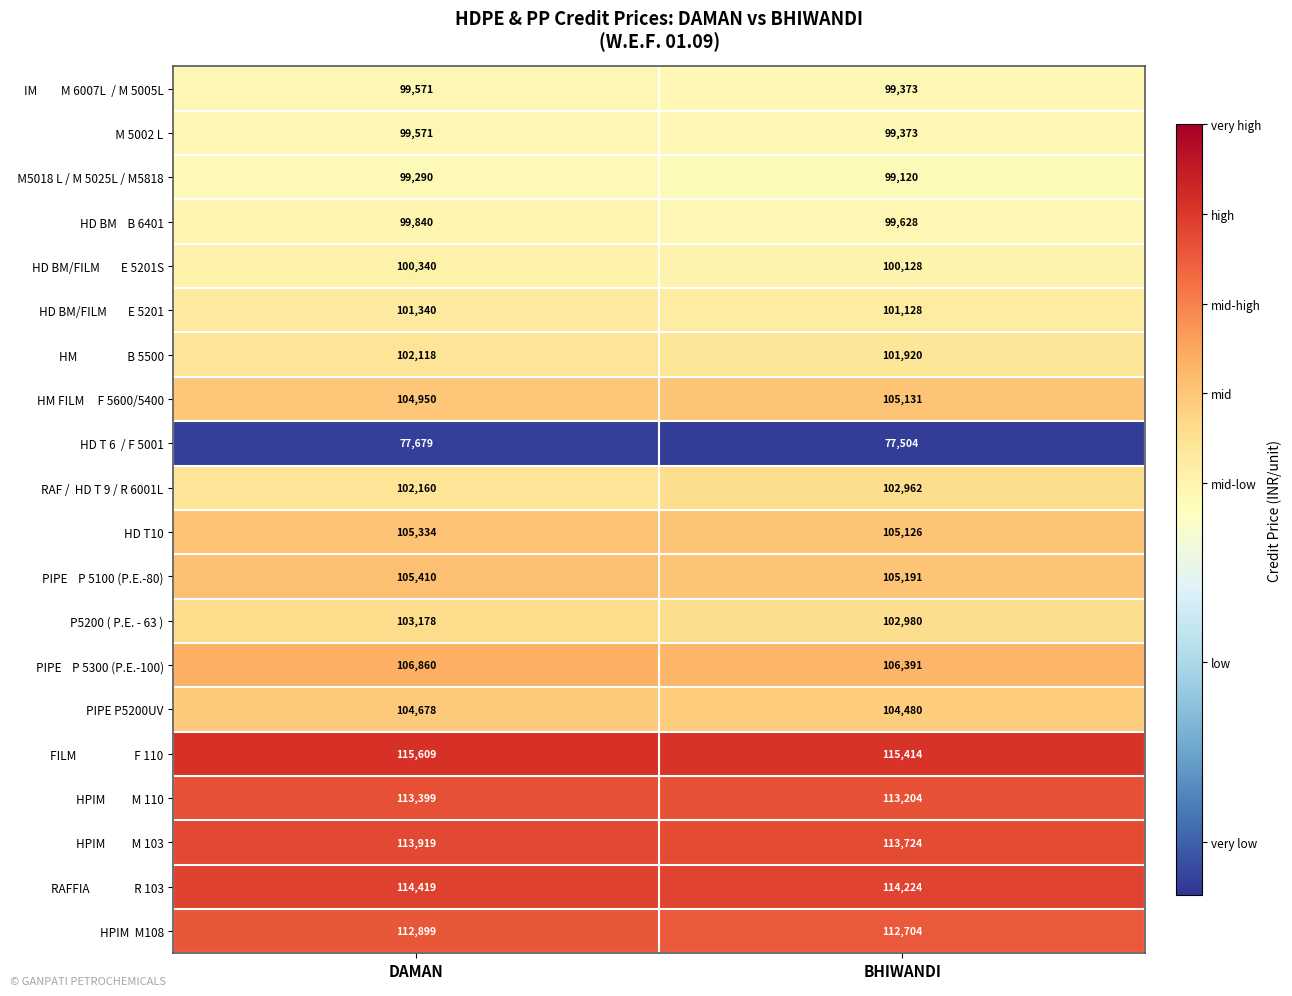

Rank the categories by P5200 ( P.E. - 63 ) value from highest to lowest.

DAMAN, BHIWANDI